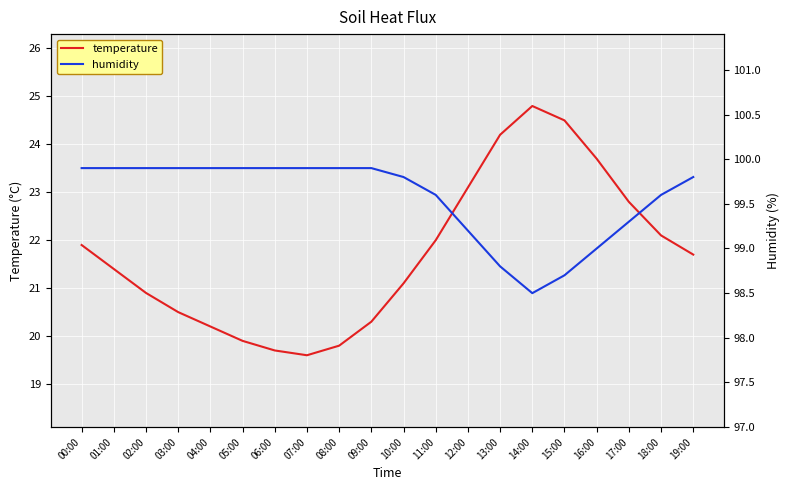

True or false: humidity and temperature intersect in this chart.

False